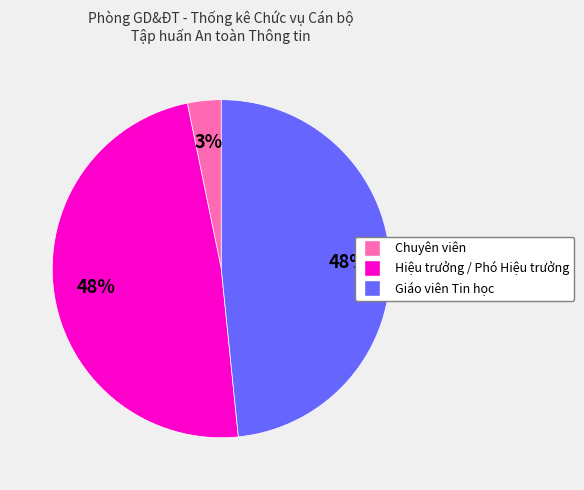

The Chuyên viên slice represents 3% of the pie. True or false?

True